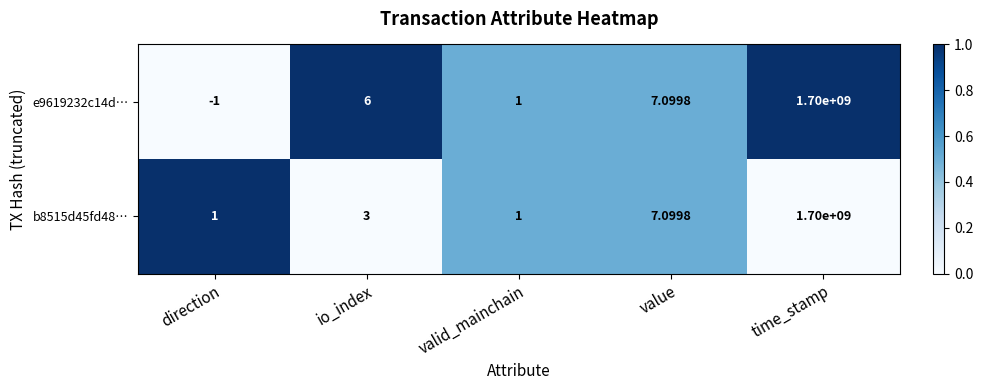

Where is b8515d45fd48… nearest to the value 850000000?

value